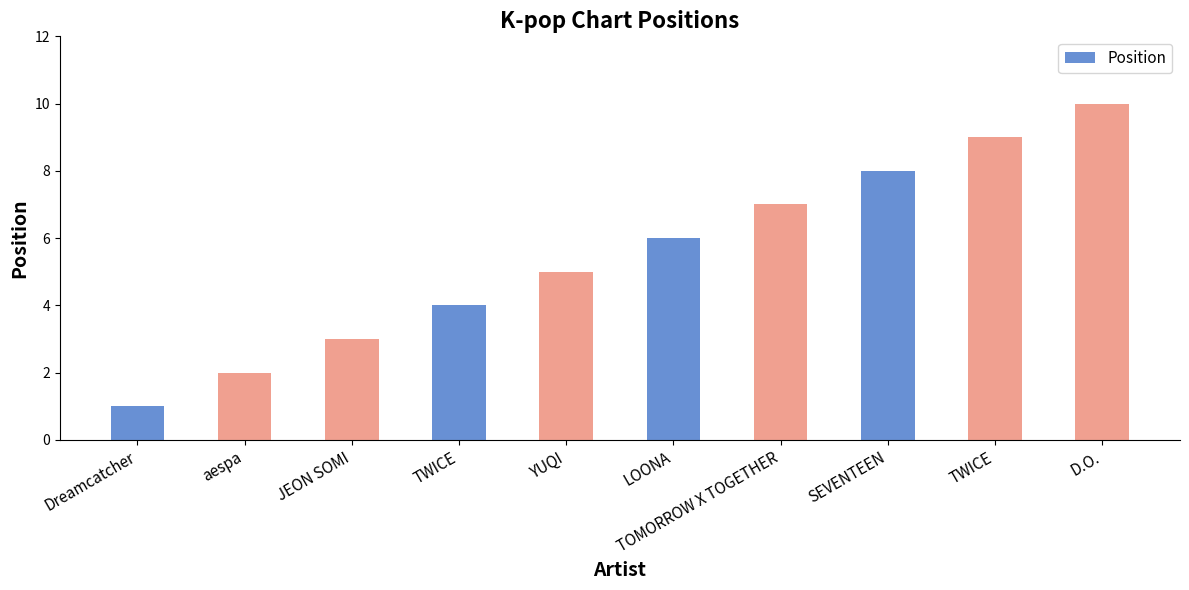

Reading left to right, extract all data points from this chart.

Dreamcatcher=1	aespa=2	JEON SOMI=3	TWICE=4	YUQI=5	LOONA=6	TOMORROW X TOGETHER=7	SEVENTEEN=8	TWICE=9	D.O.=10